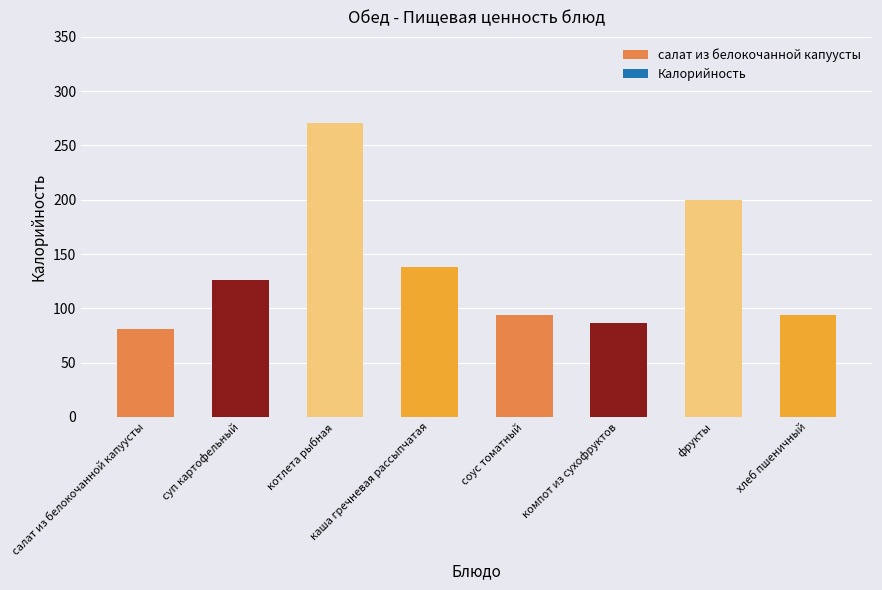

Is it true that Белки equals 2.0 at каша гречневая рассыпчатая?

False